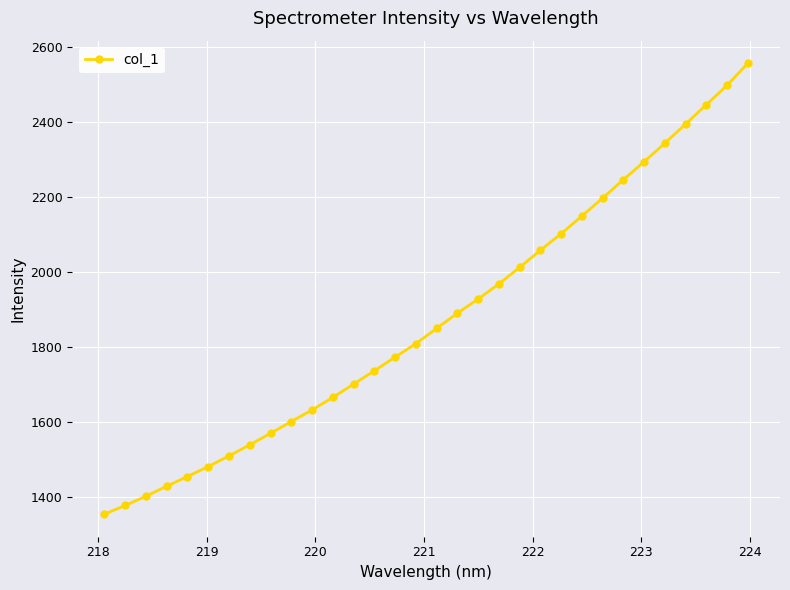

What is the sum of all values?

59997.4